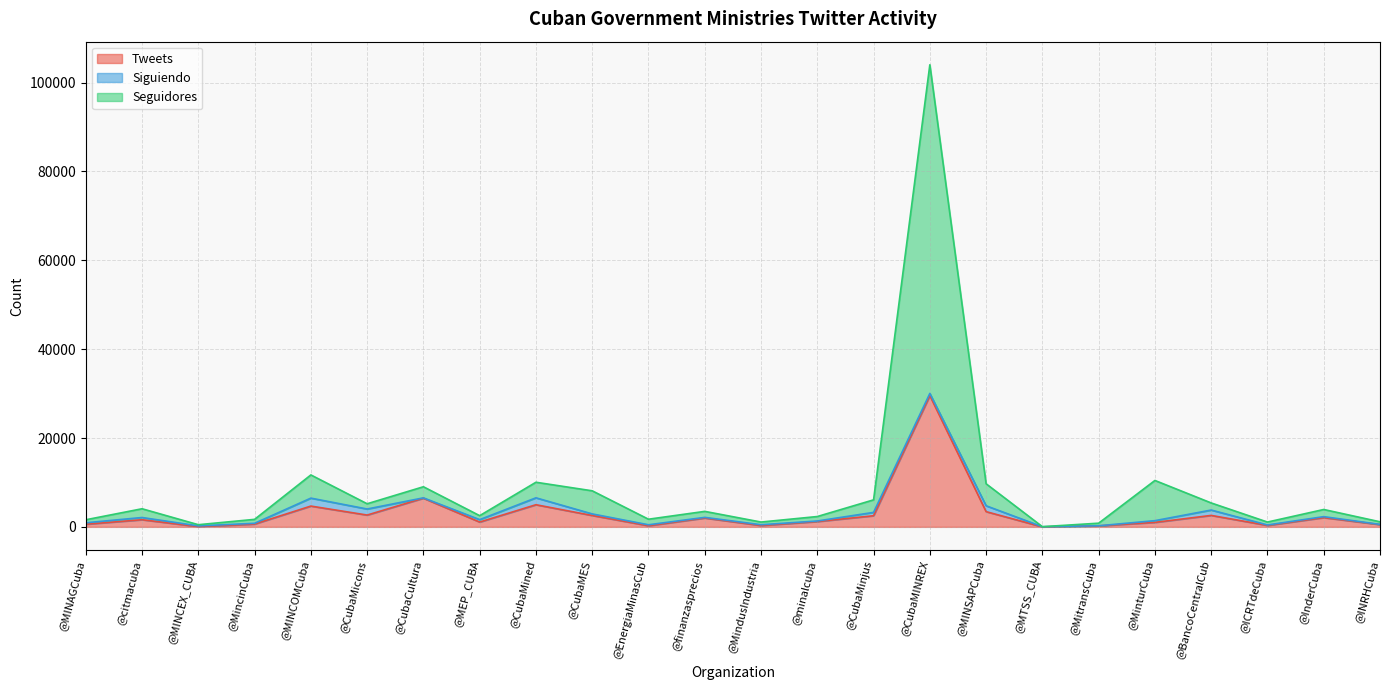

What is the difference between the Seguidores values at @BancoCentralCub and @minalcuba?

3057